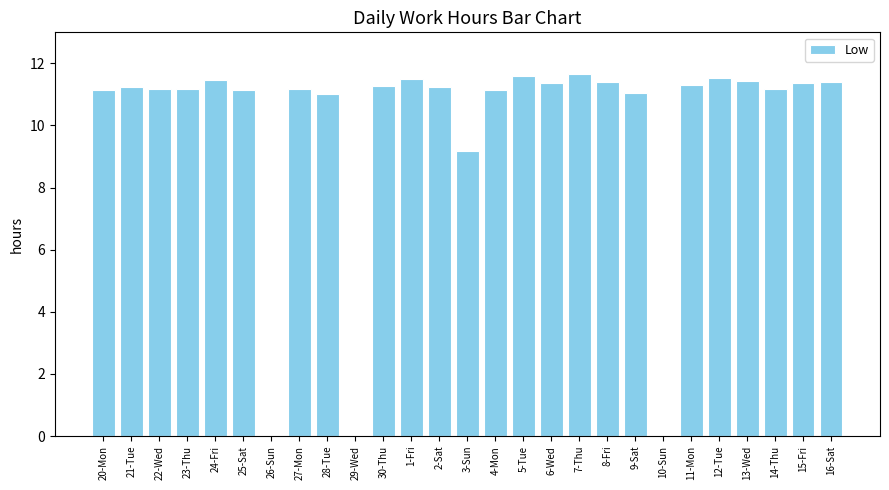

Read the value at 30-Thu.

11.3